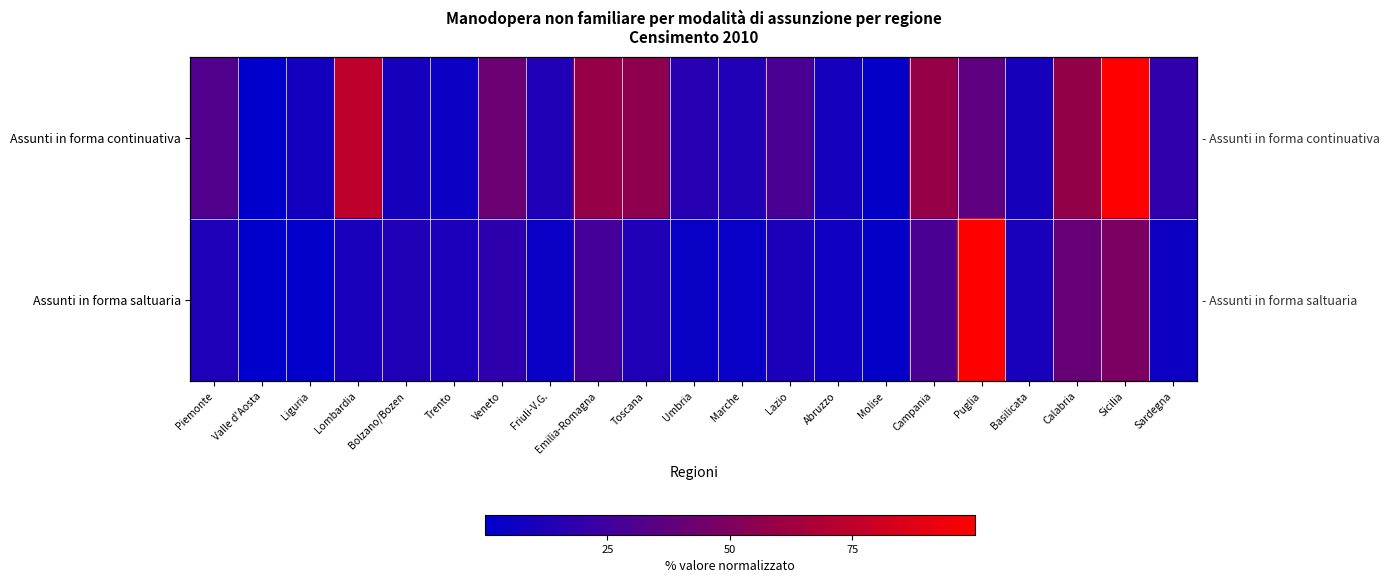

What is the sum of all Assunti in forma saltuaria values?

366.0